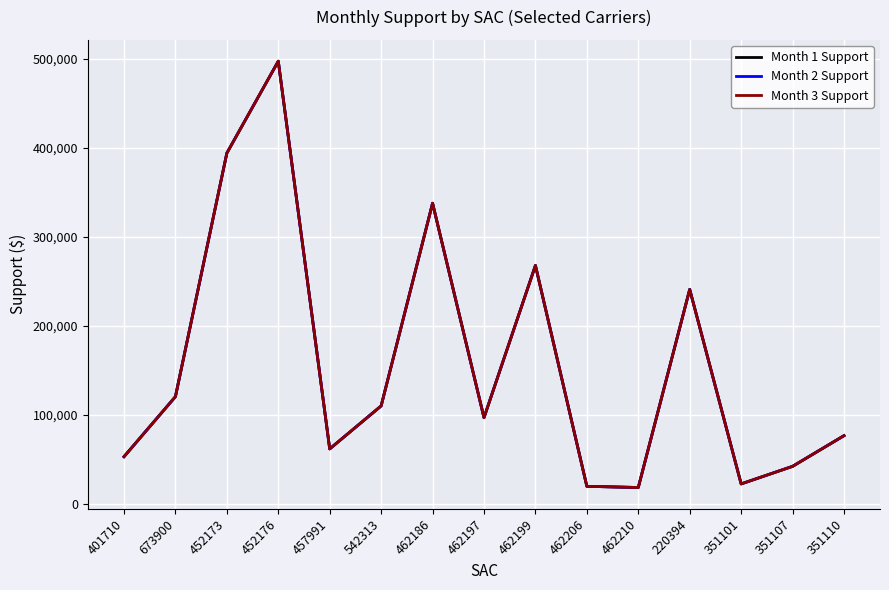

Does the chart display data point markers on the line(s)?

No